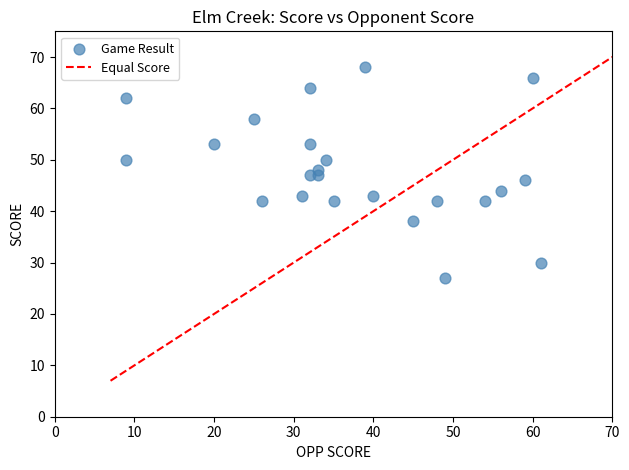

What is the range of X values (max minus min)?

52